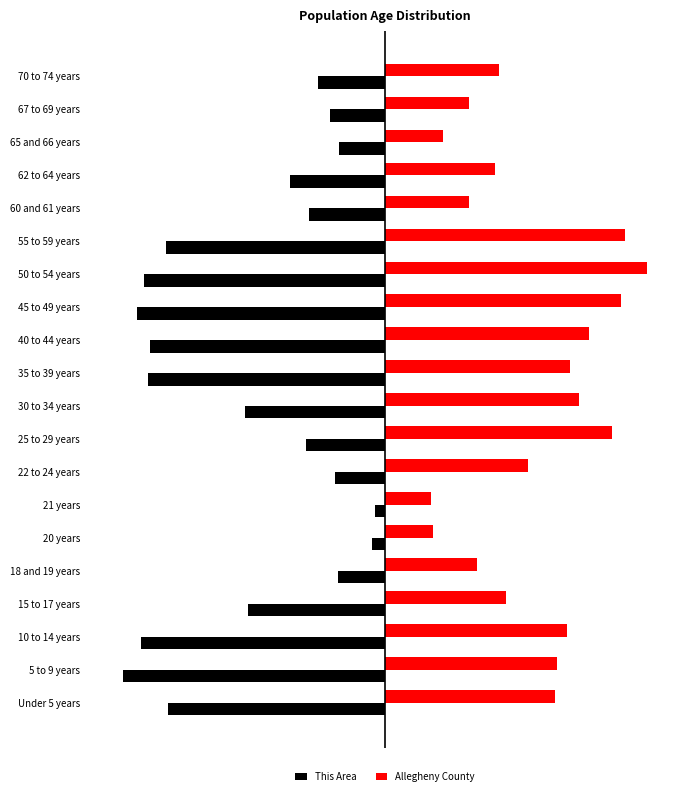

What are all the series names shown in the legend?

This Area, Allegheny County